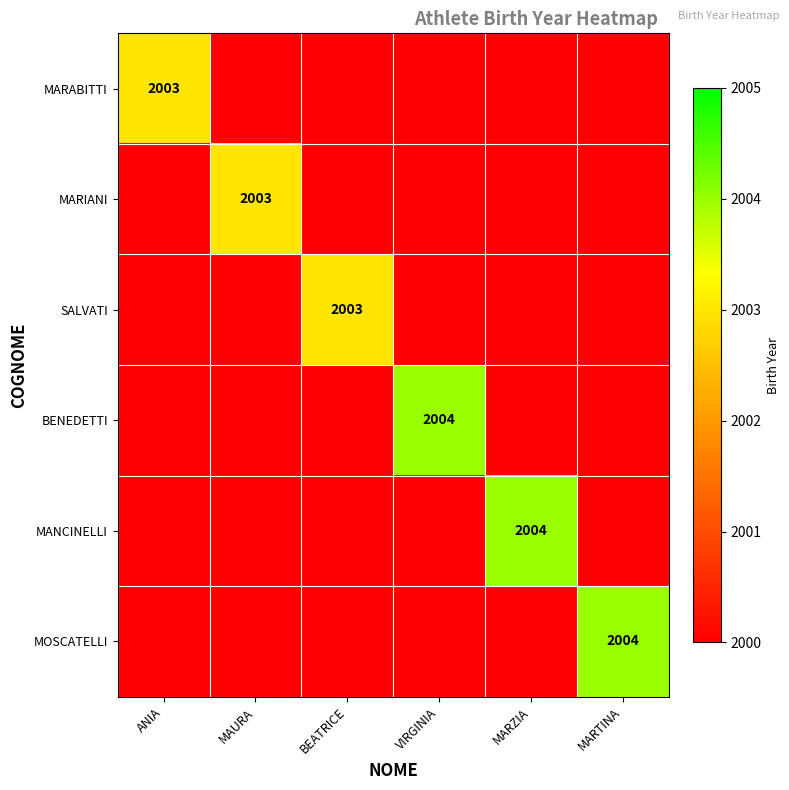

Is it true that MOSCATELLI equals 2004 at MARTINA?

True